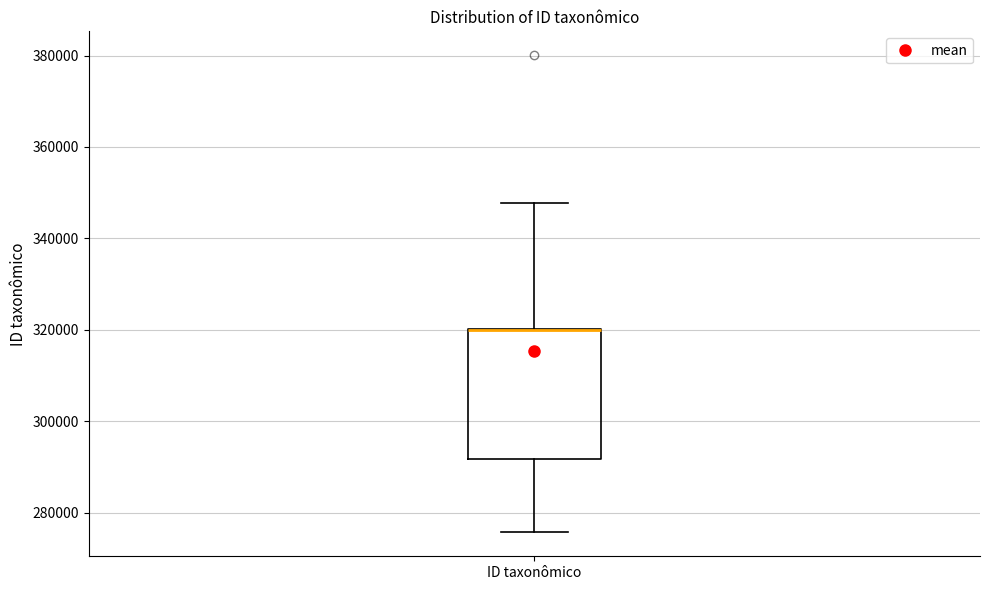

Transcribe this box plot: give where the median line is, the range the box spans, and where the two whiskers end, as read against the y-axis. The values are not printed on the chart, so give them approximately, as read against the axis.

median 320000 (drawn on the box's upper edge), box 292000 to 320000, whiskers 276000 to 348000